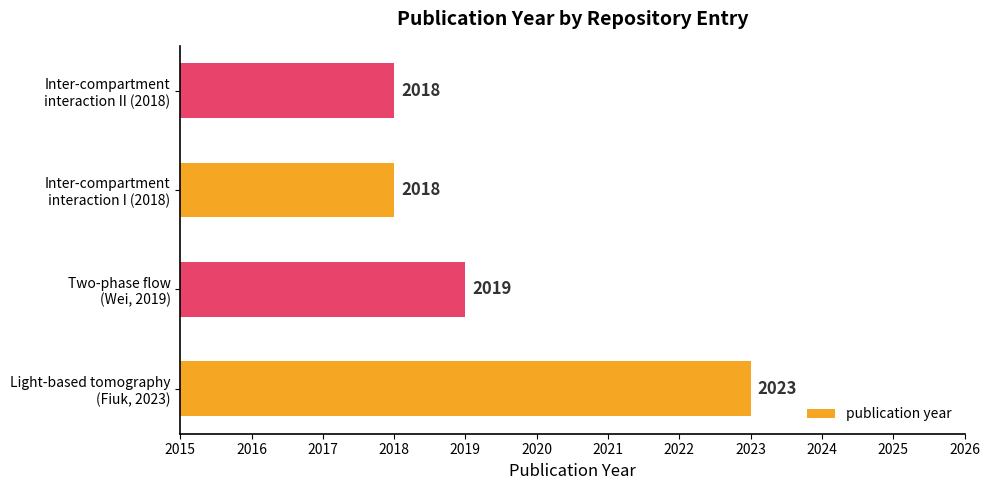

Reading top to bottom, what are all the values shown in this chart?

2018	2018	2019	2023